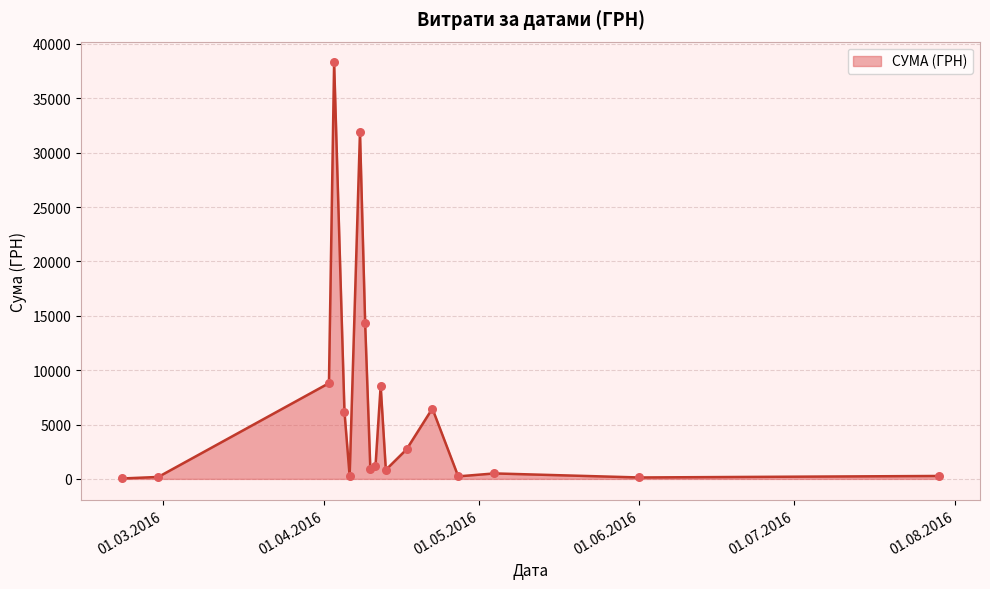

What is the difference between the maximum and minimum values?

38264.5